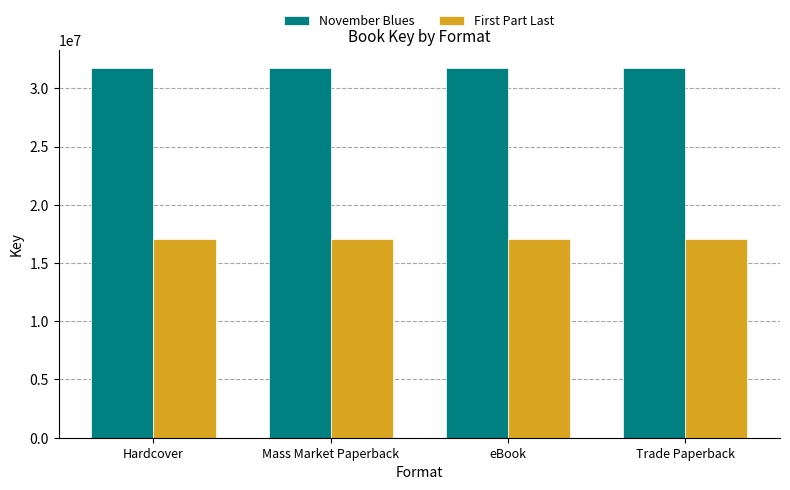

How many groups of bars are there?

4